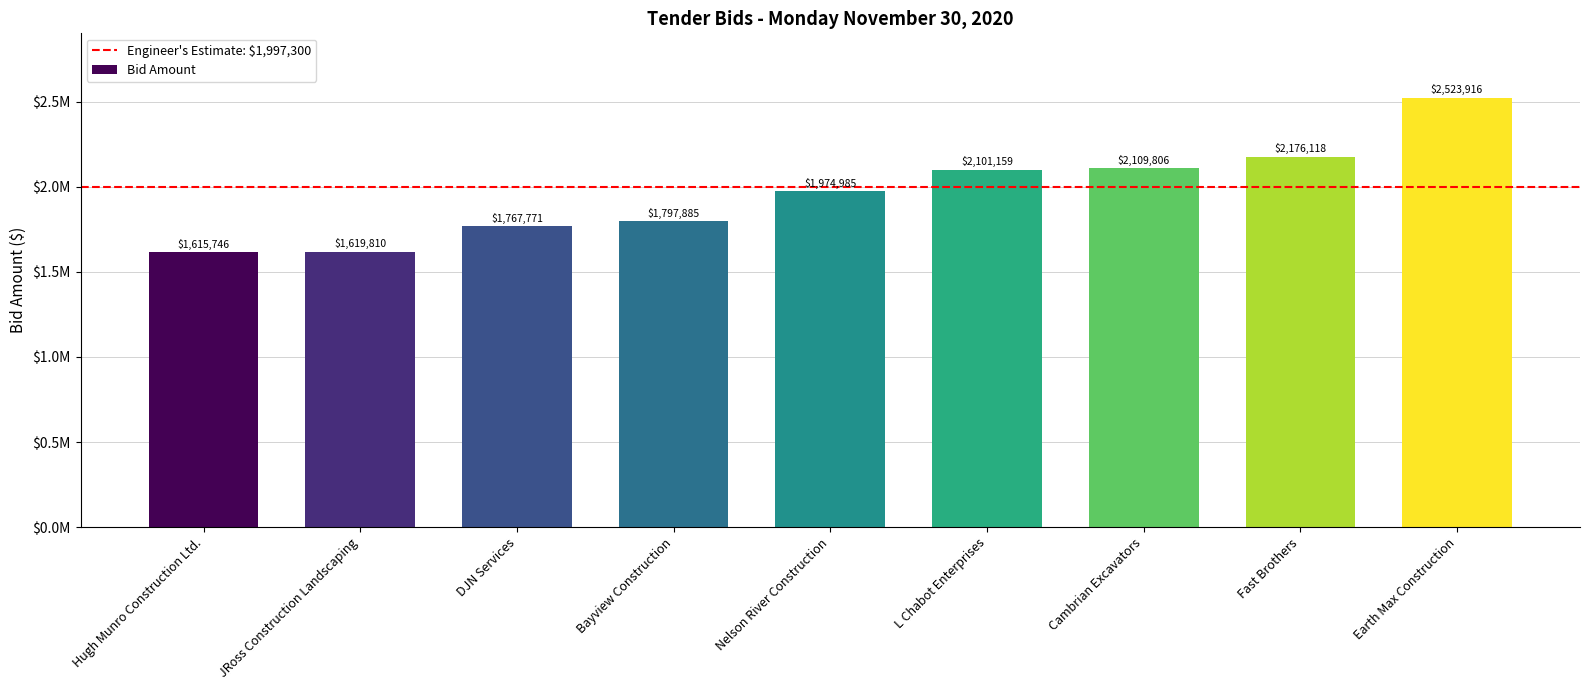

Reading left to right, what are all the values shown in this chart?

1615746.2	1619810.0	1767771.0	1797885.0	1974985.0	2101158.8	2109805.5	2176118.0	2523915.7